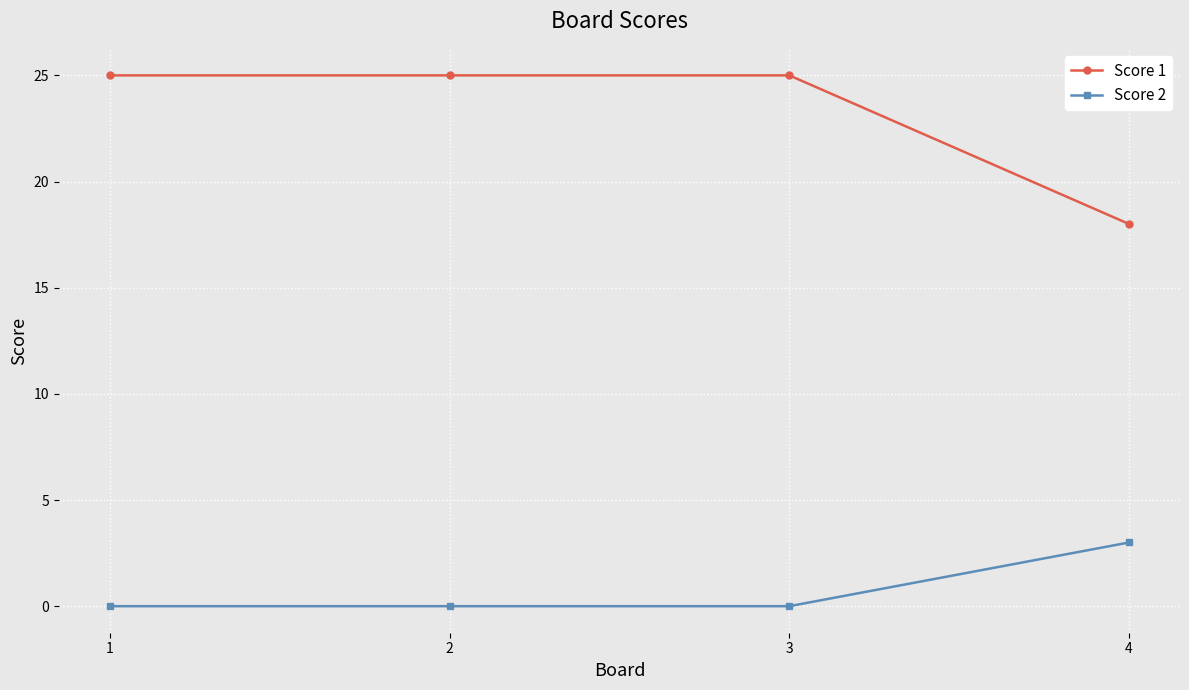

What is the spread (max minus min) of values at 4?

15